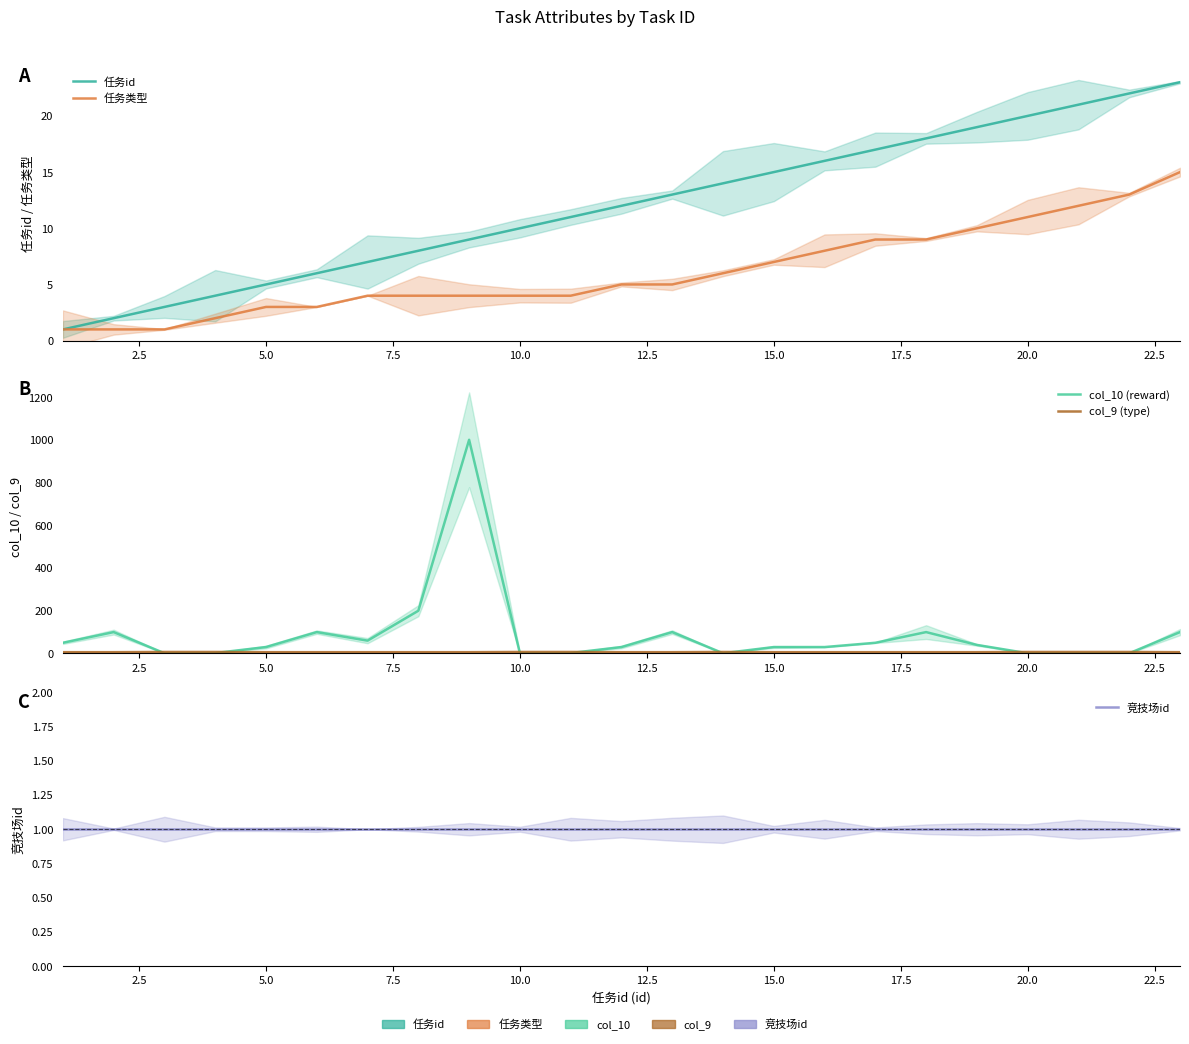

The value of col_9 (type) at 20.0 is 7. True or false?

True